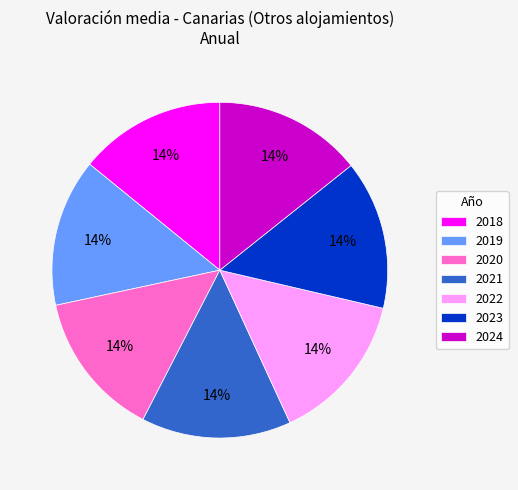

To the nearest percent, what portion does 2018 represent?

14%